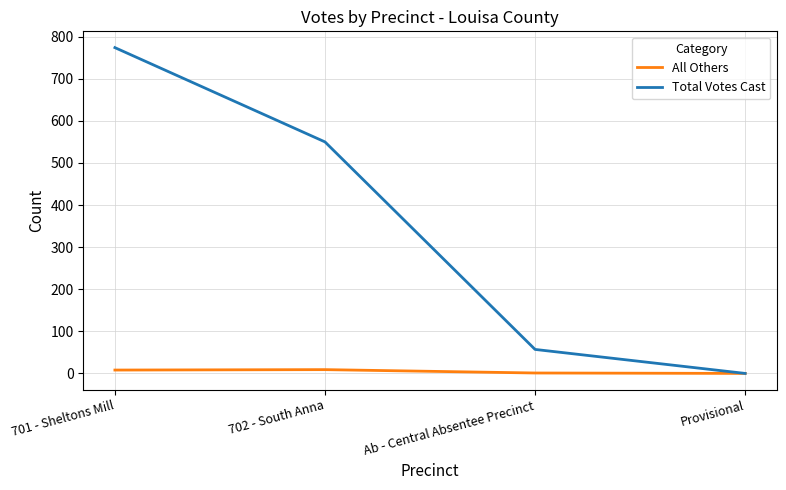

List the series in order of their overall mean, lowest first.

All Others, Total Votes Cast